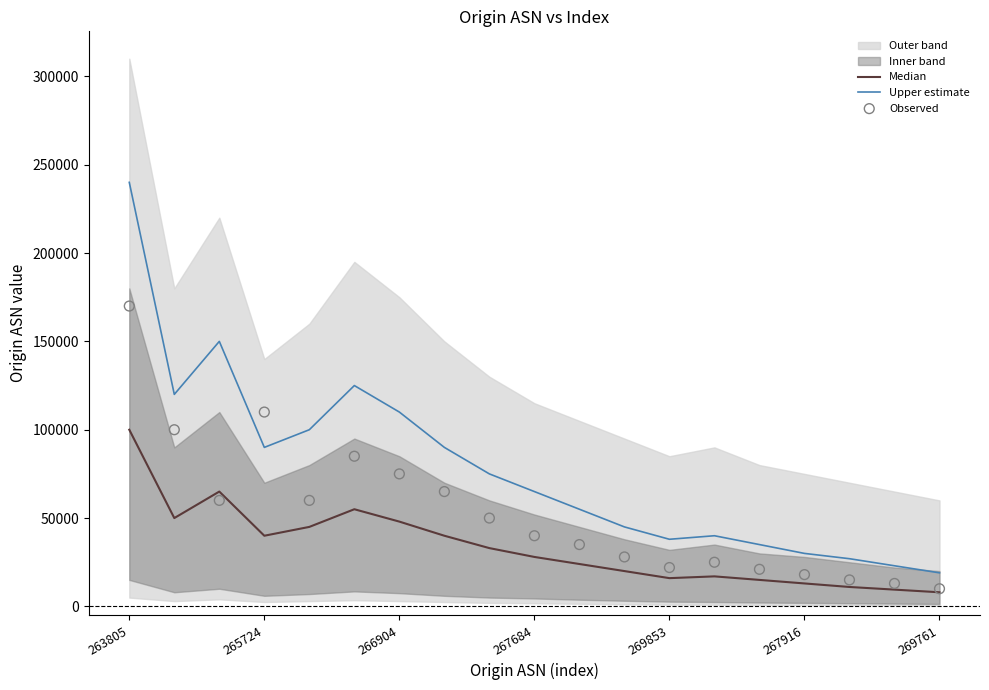

What are all the series names shown in the legend?

Median, Upper estimate, Observed